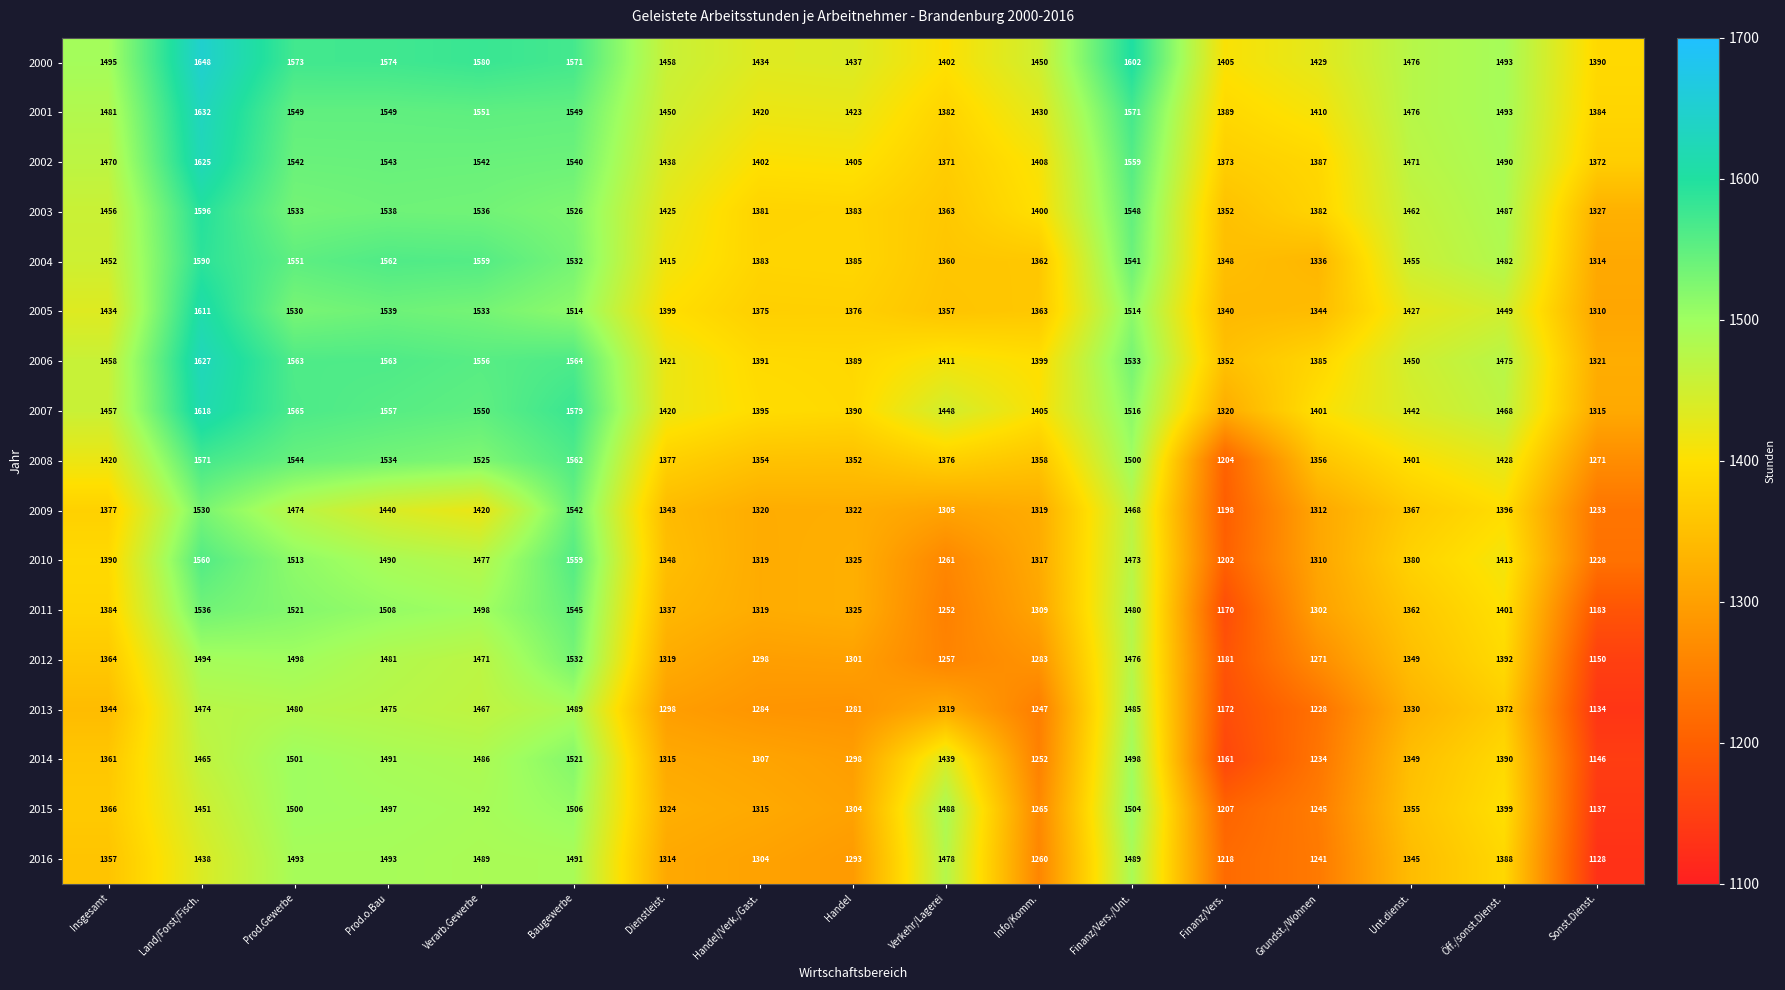

The value of 2011 at Land/Forst/Fisch. is 1015. True or false?

False